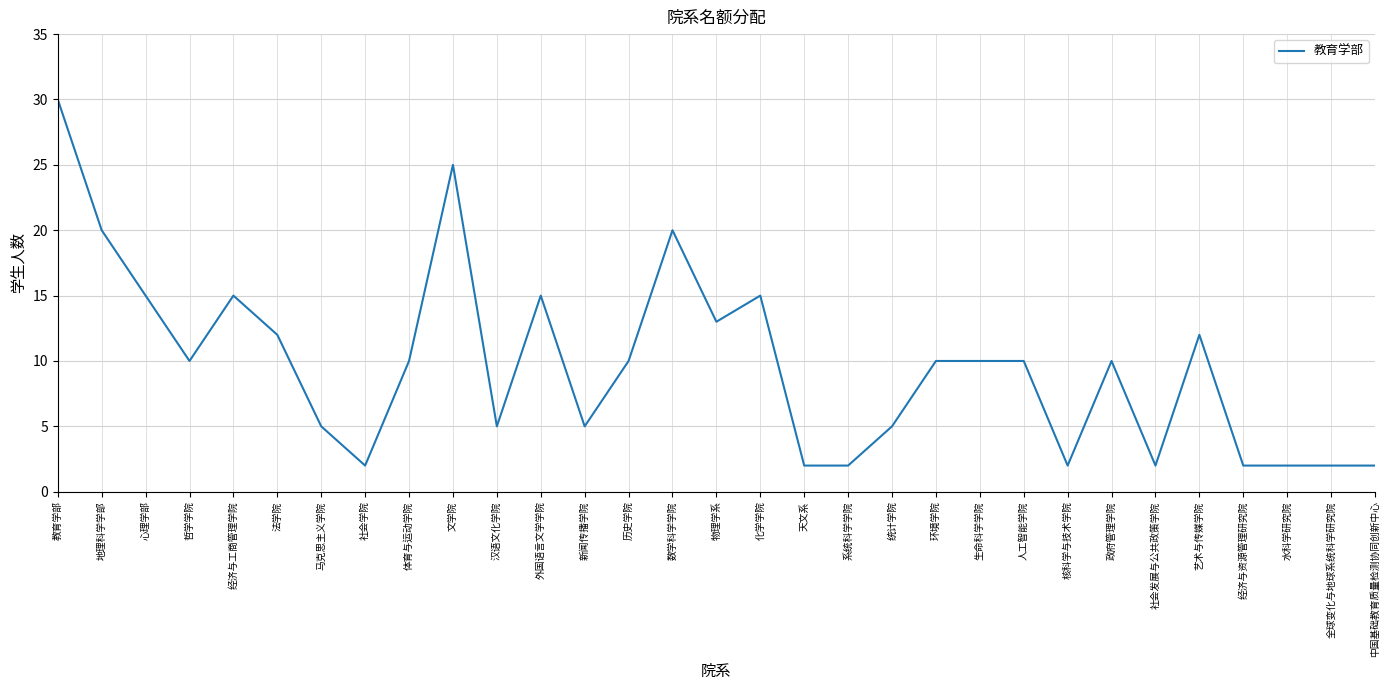

What position from the left is 新闻传播学院?

13